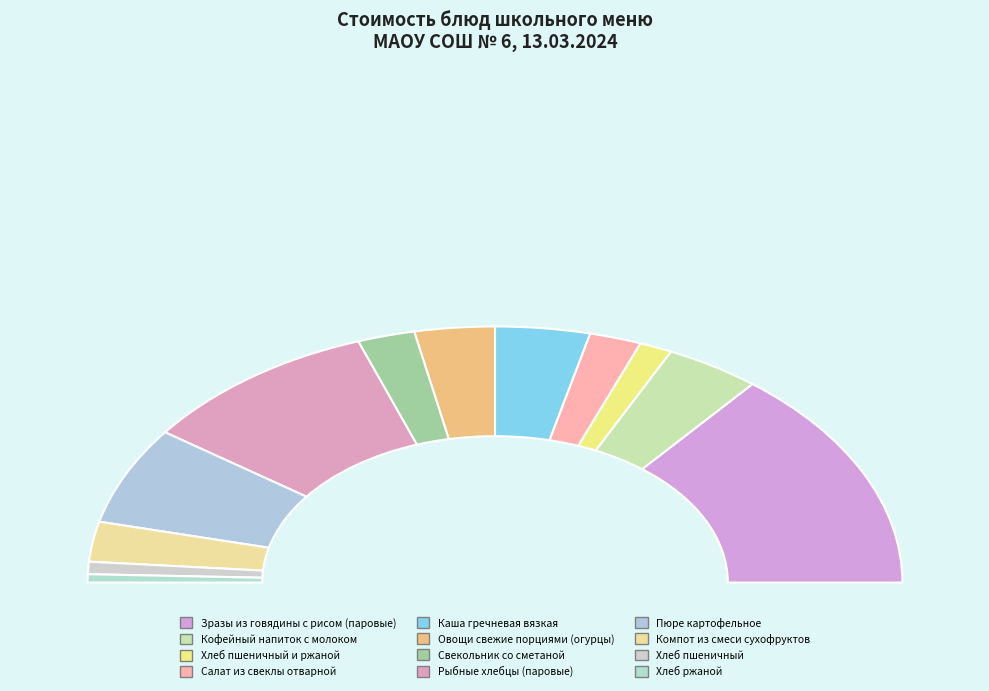

What is the ratio of the value at Каша гречневая вязкая to the value at Рыбные хлебцы (паровые)?

0.4